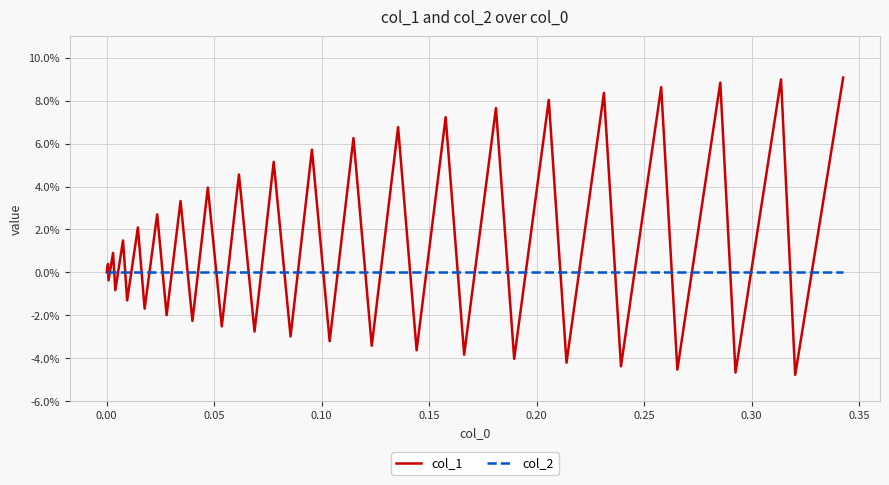

Between which two adjacent categories do col_2 and col_1 first intersect?

0.00 and 0.05